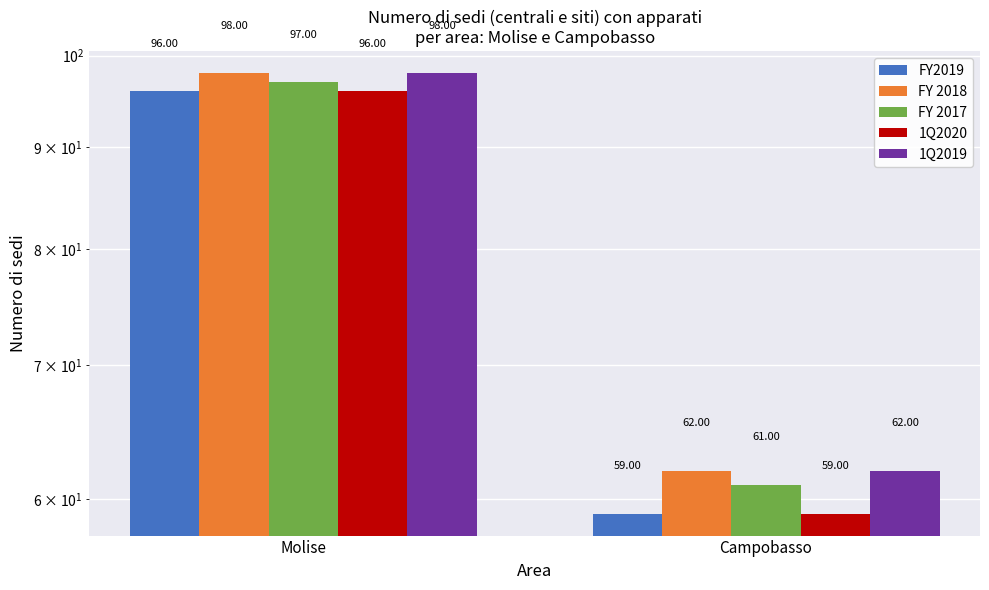

How many groups of bars are there?

2